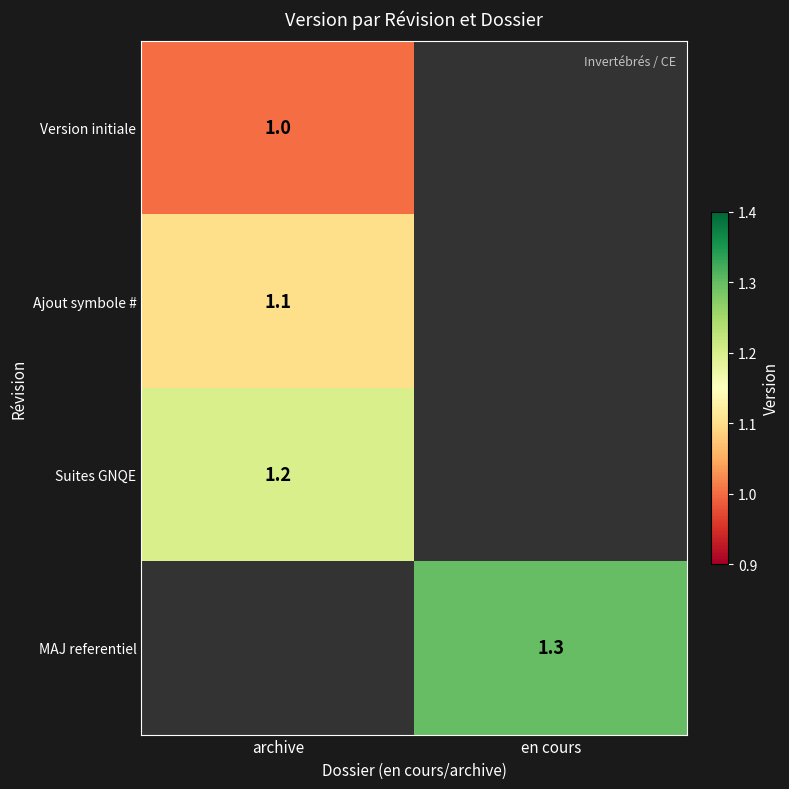

Is it true that Version initiale equals 1.0 at archive?

True